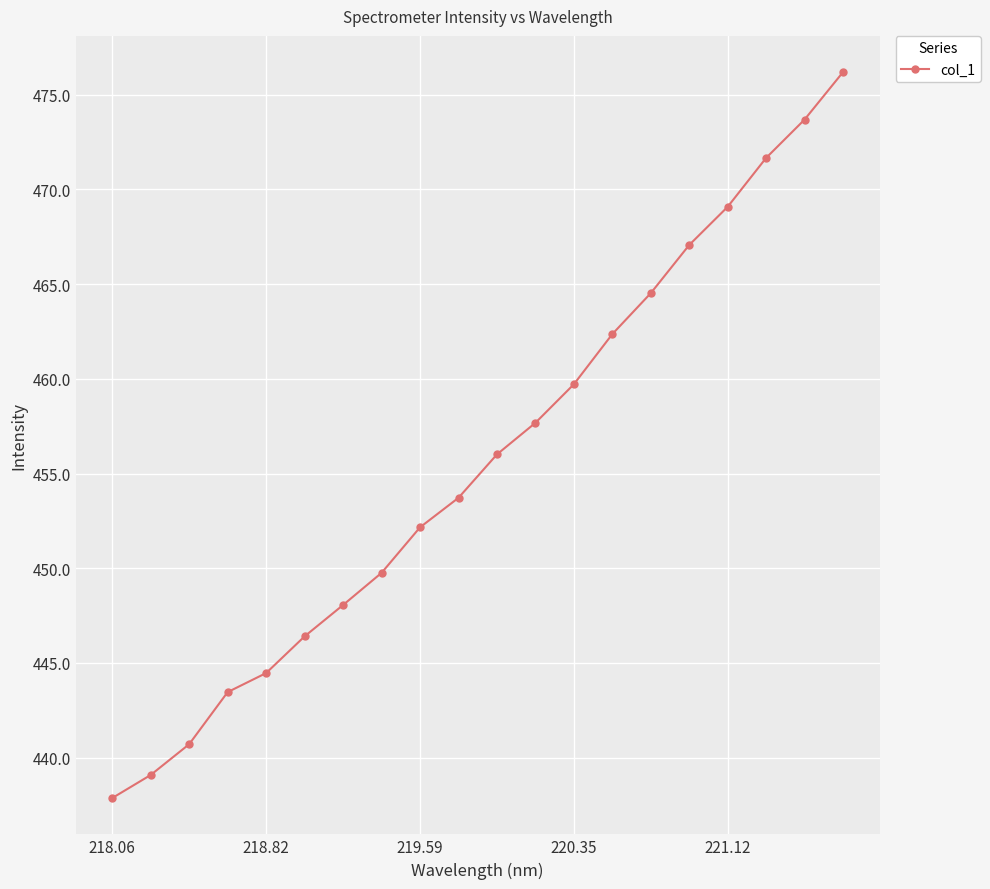

How many values are below 456?

10